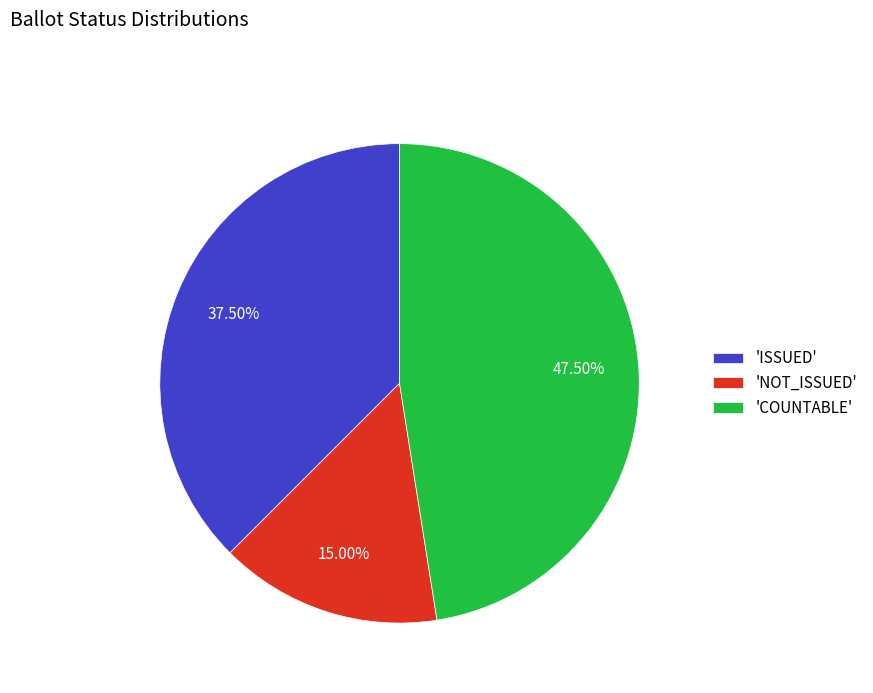

Is there any slice that represents more than half of the pie?

No